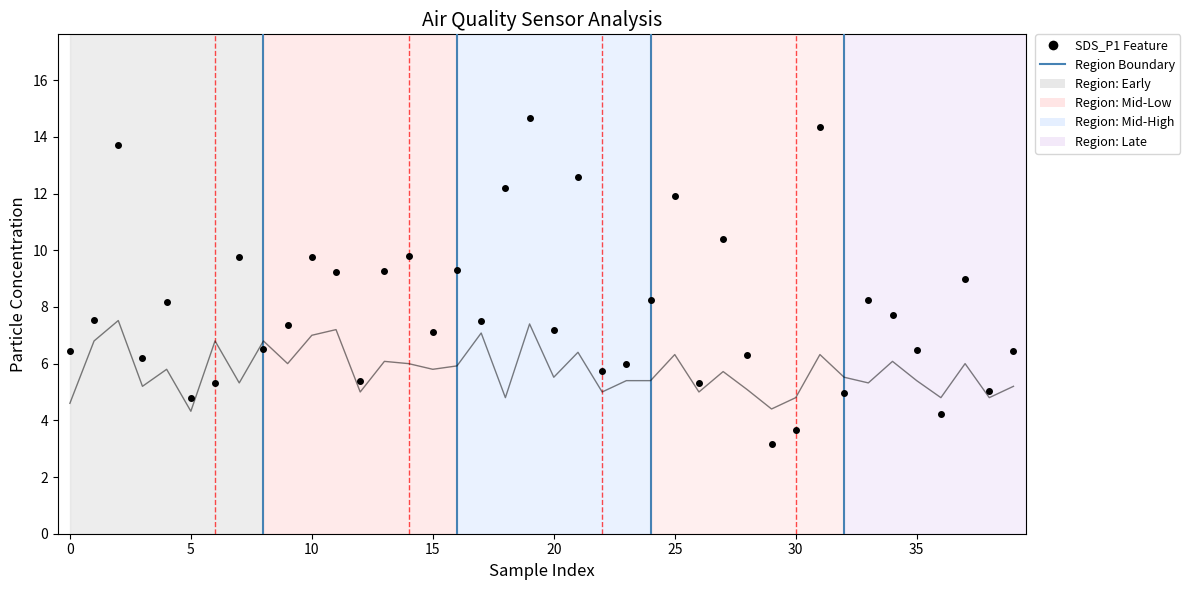

What is the minimum value shown in the chart?

3.2